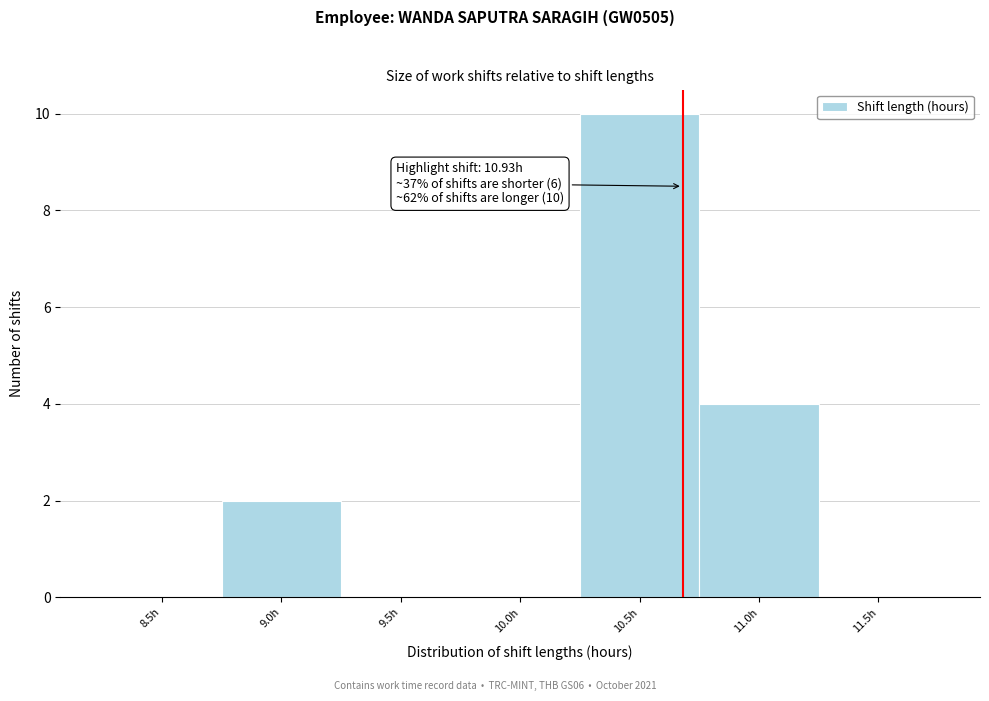

Reading left to right, transcribe all the data shown in this chart.

8.5h=0	9.0h=2	9.5h=0	10.0h=0	10.5h=10	11.0h=4	11.5h=0